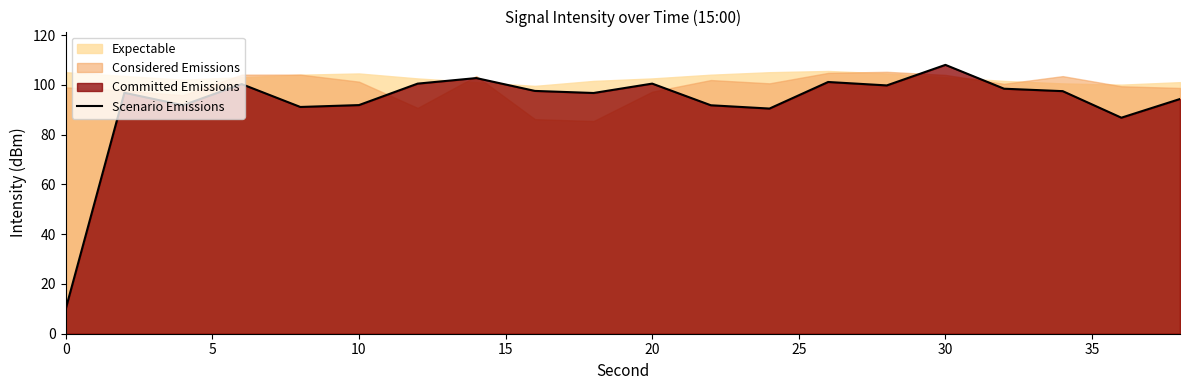

How many interior local valleys (lower than both neighbors) does the data have?

6